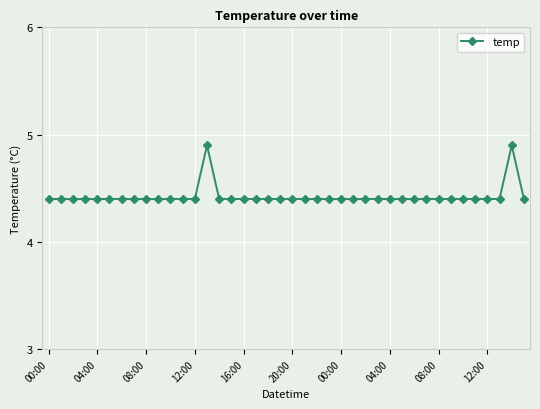

What is the sum of all values?

177.0